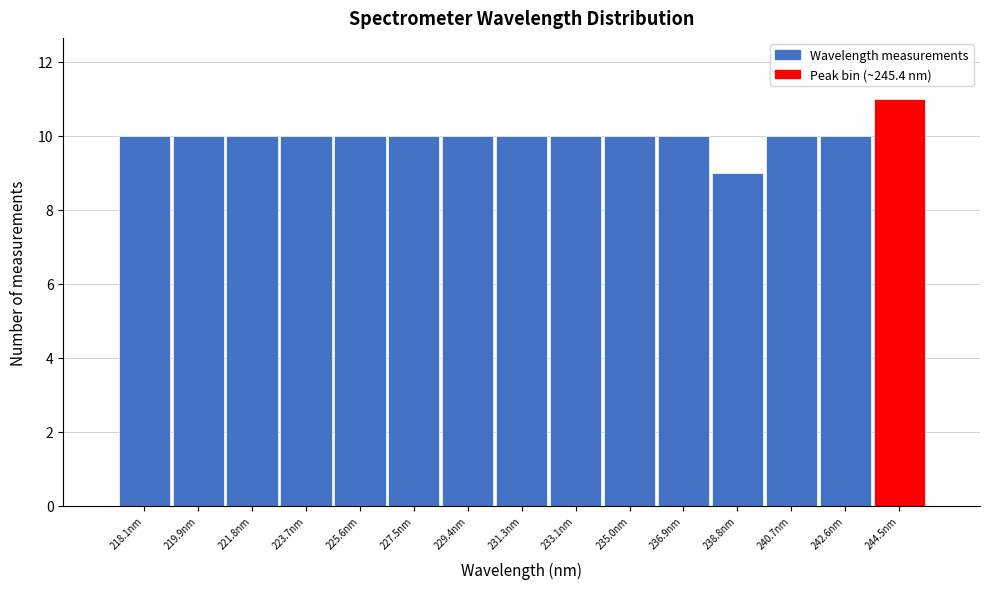

Reading right to left, transcribe all the data shown in this chart.

11	10	10	9	10	10	10	10	10	10	10	10	10	10	10